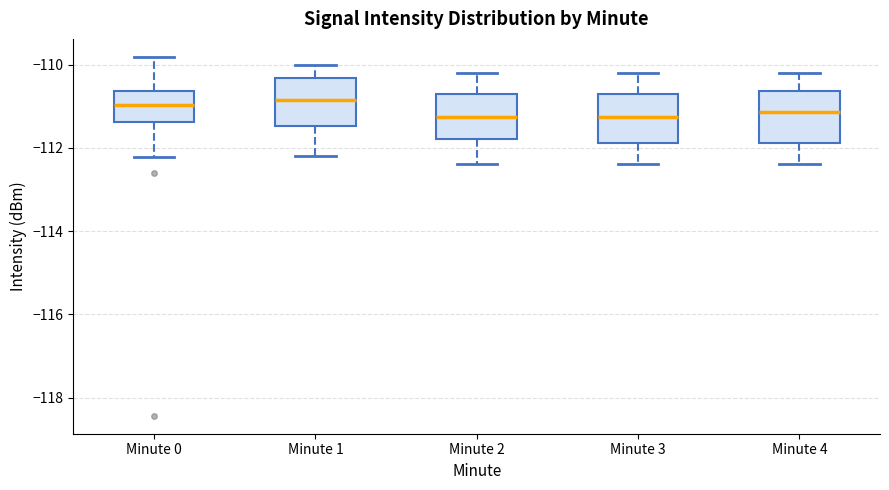

Where does the lower whisker of the box for Minute 0 end on the y-axis? The values are not printed on the chart, so give them approximately, as read against the axis.

-112.2